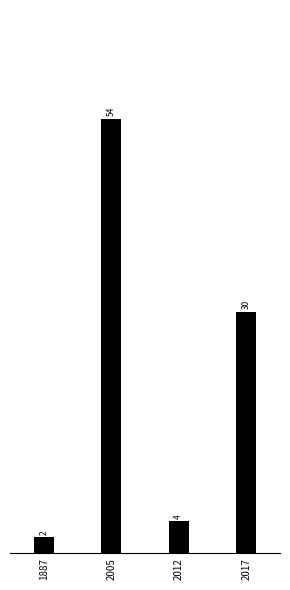

Reading left to right, list all the values displayed in this chart.

1887=2	2005=54	2012=4	2017=30